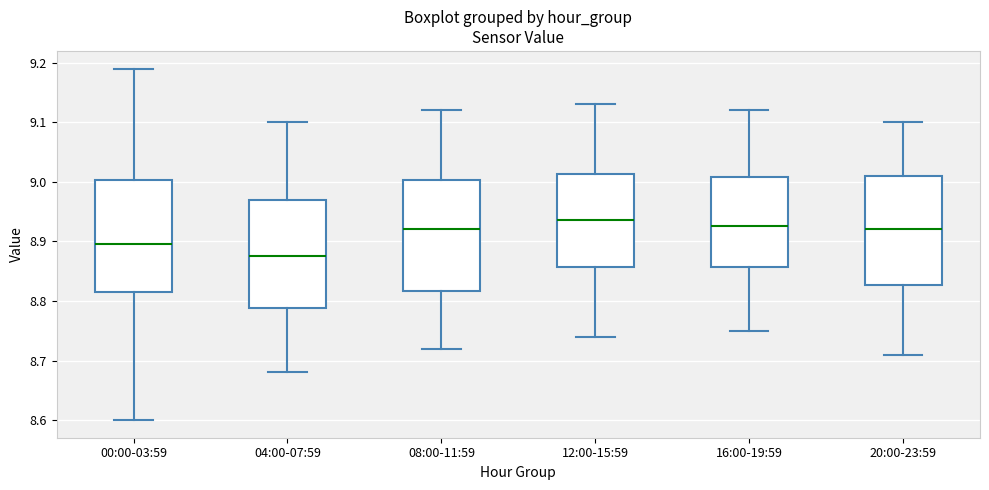

Which box has the lowest median line?

04:00-07:59